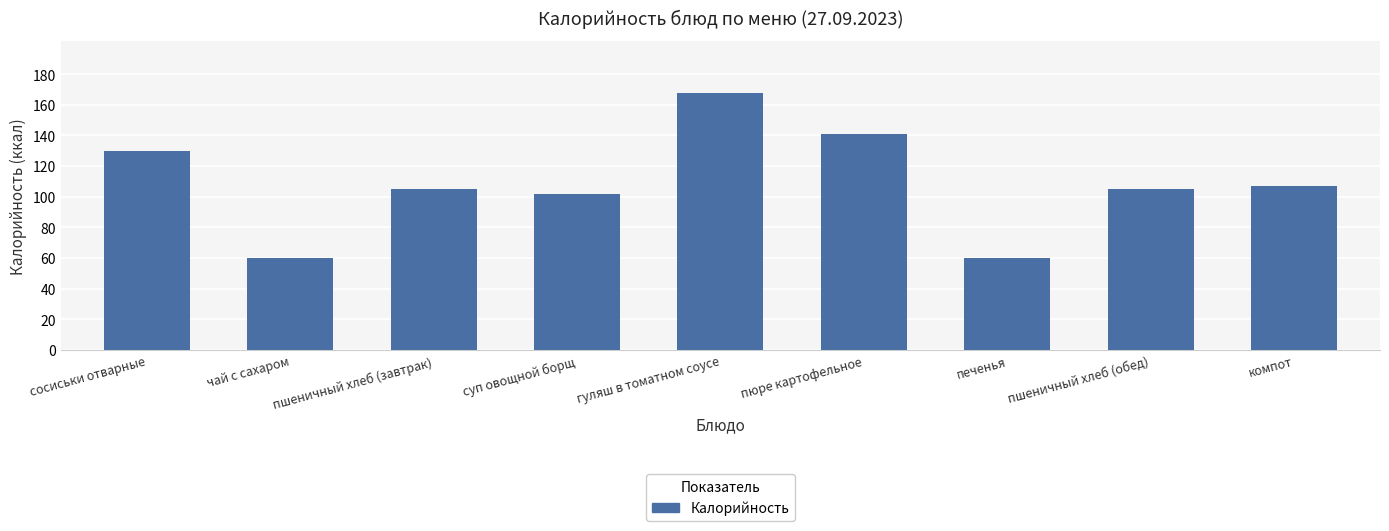

The chart shows a value of 60 at чай с сахаром. True or false?

True